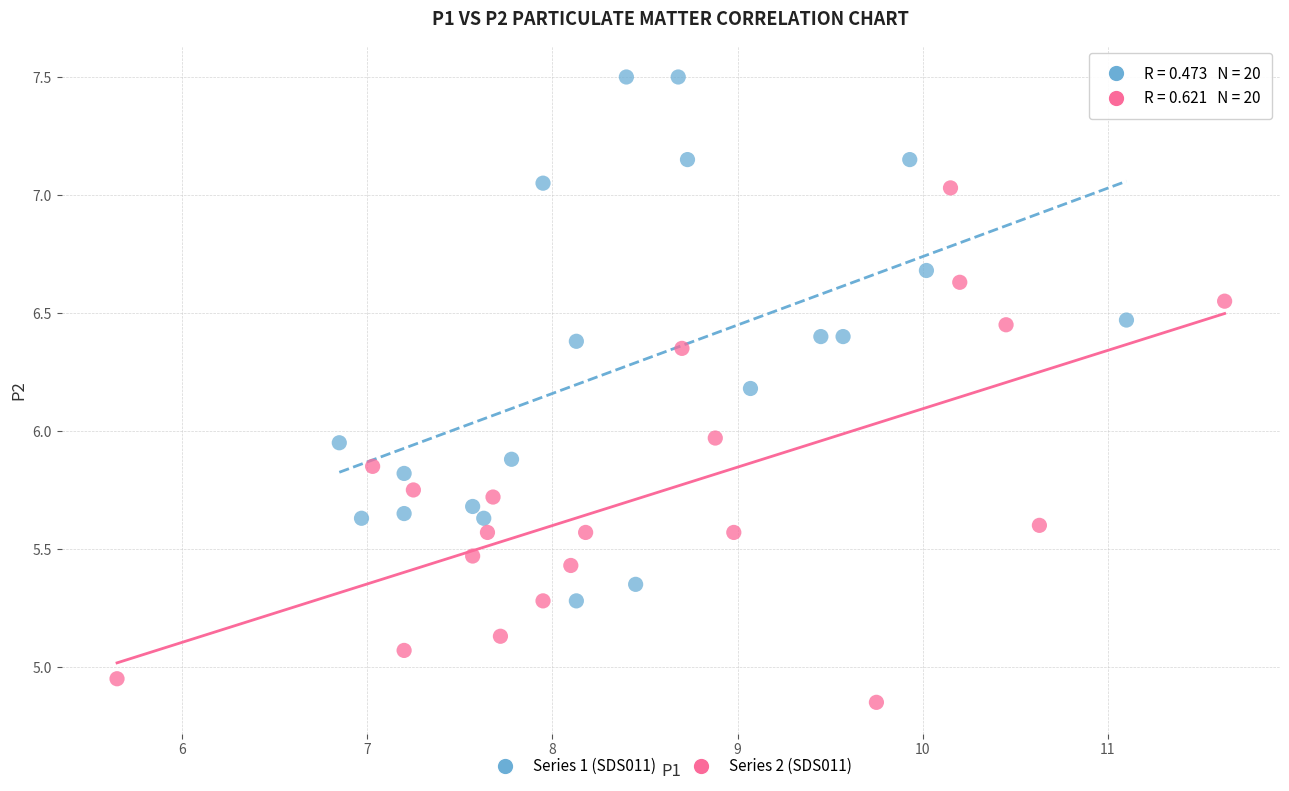

Which series reaches the maximum Y coordinate?

Series 1 (SDS011)